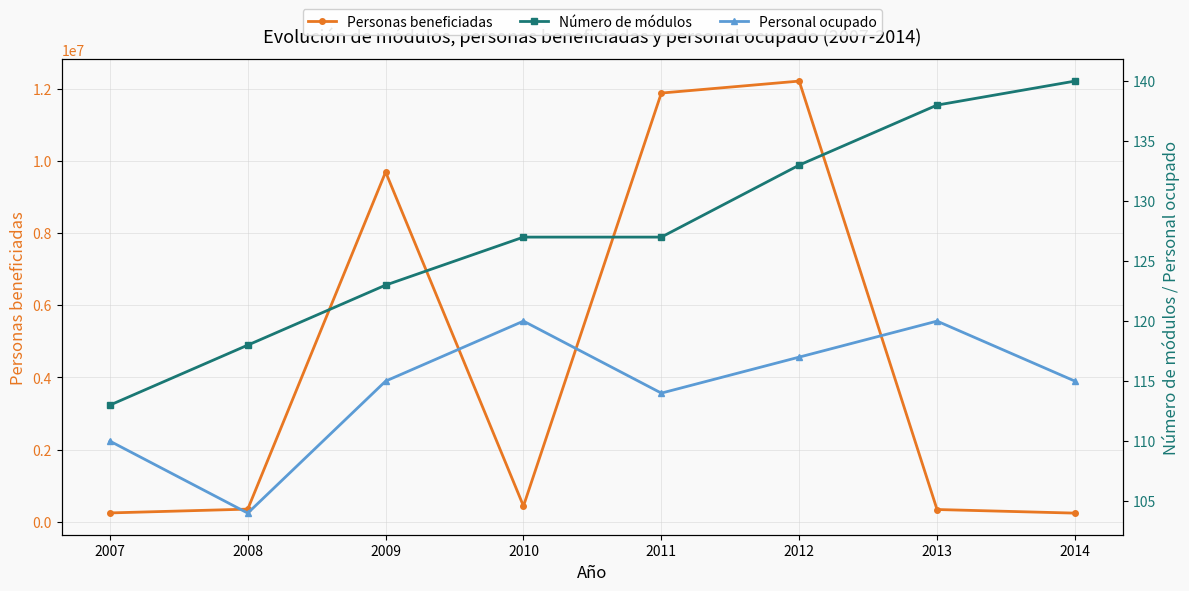

At which label does Personal ocupado reach its minimum?

2008